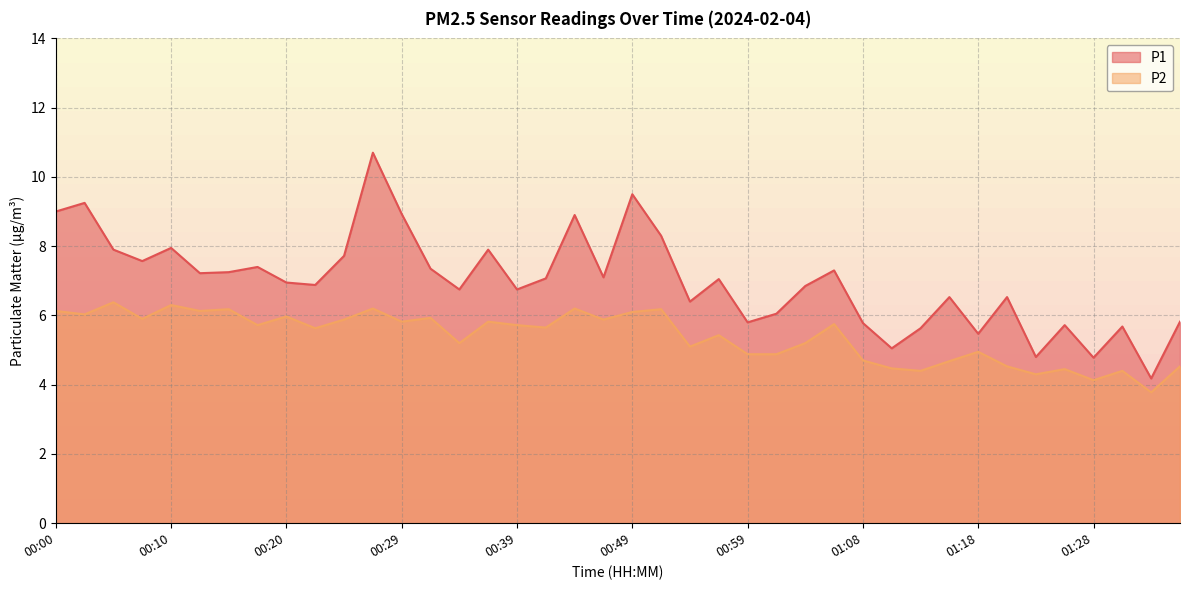

What is the difference between the highest and lowest values at 00:54?

1.3